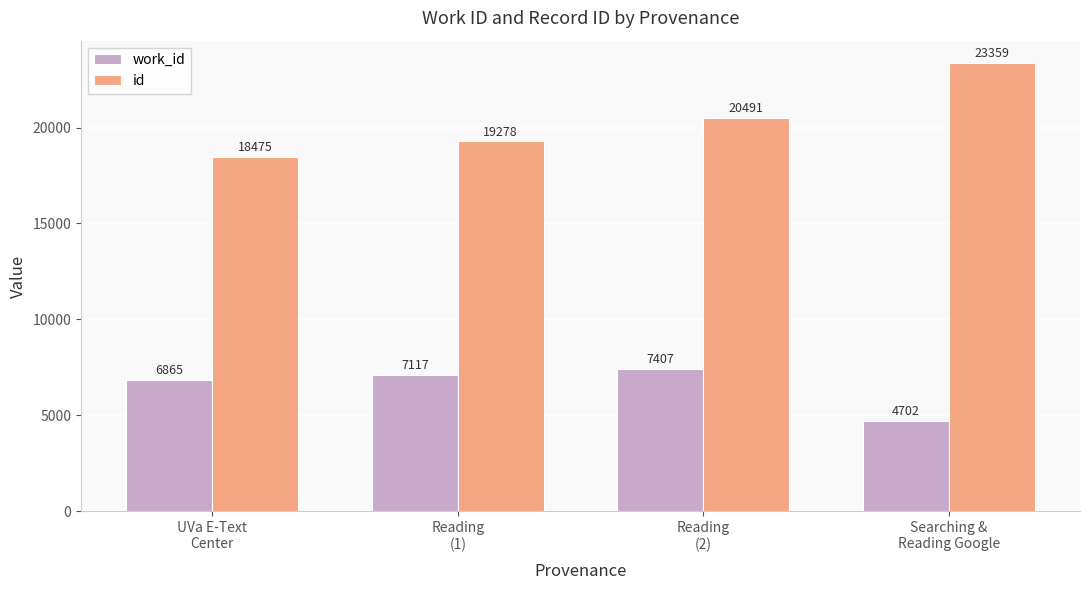

Which series has the largest range (max minus min)?

id